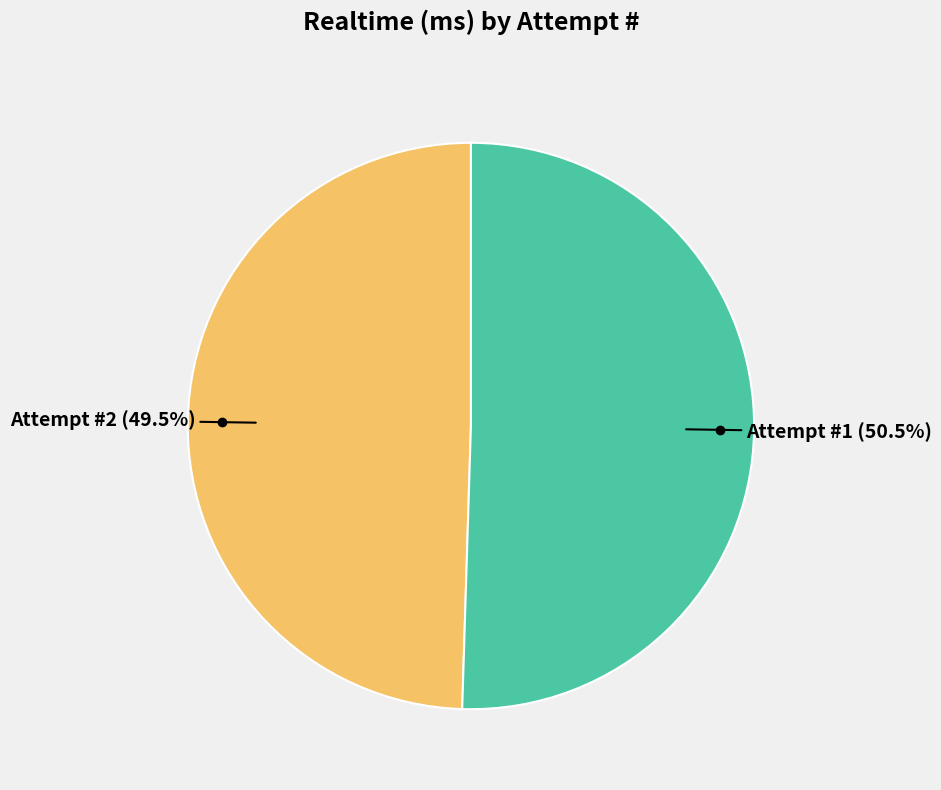

Does any single category account for the majority?

Yes